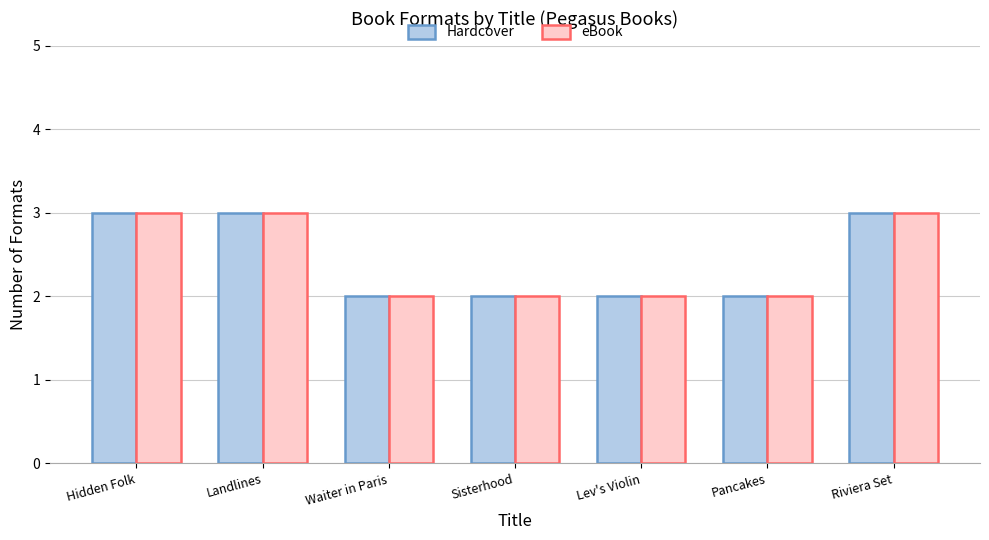

The value of Hardcover at Waiter in Paris is 3. True or false?

False